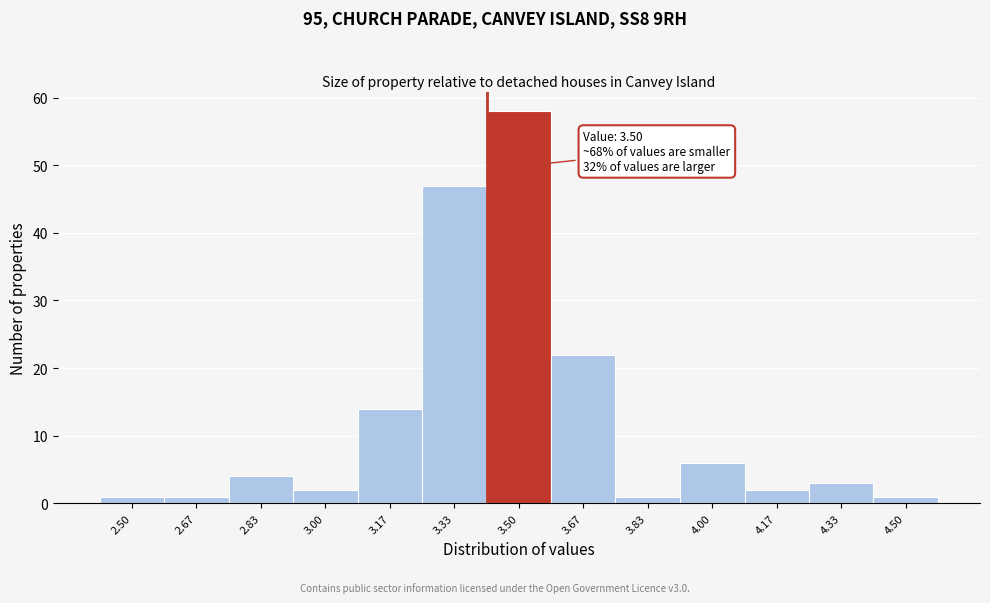

Reading right to left, extract all data points from this chart.

4.50=1	4.33=3	4.17=2	4.00=6	3.83=1	3.67=22	3.50=58	3.33=47	3.17=14	3.00=2	2.83=4	2.67=1	2.50=1